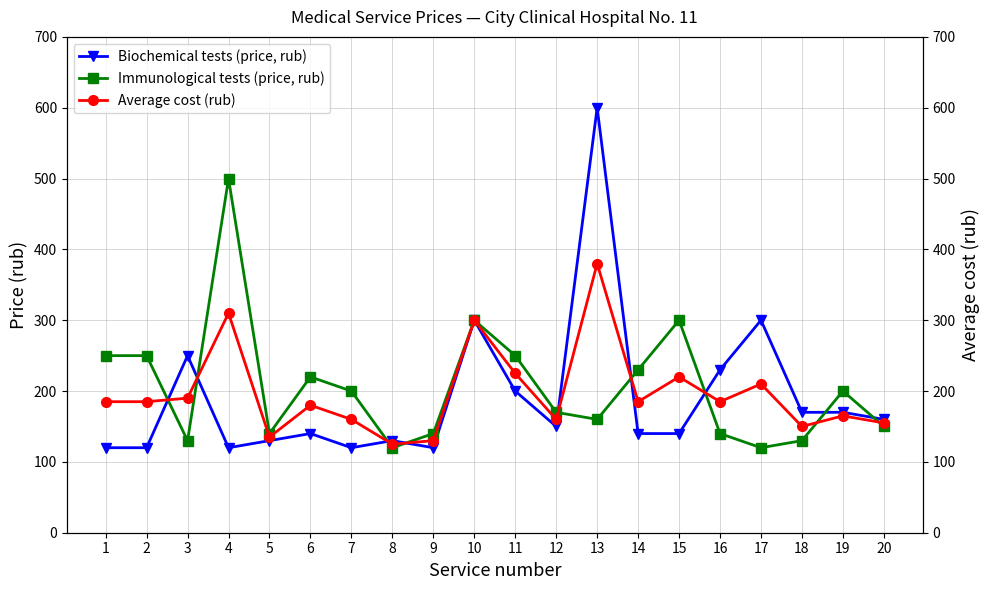

Between 3 and 17, which is larger?

17